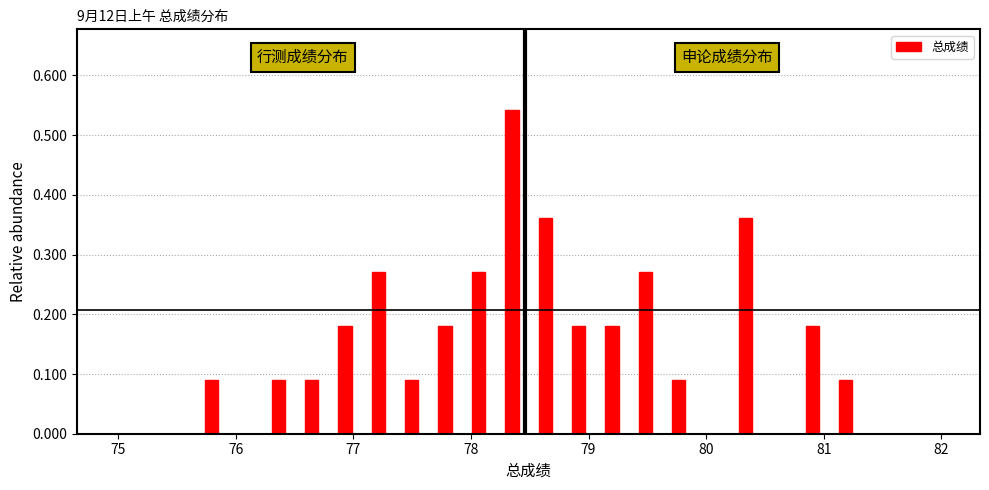

Read against the x-axis, roughly where is the centre of the tallest bar?

78.3